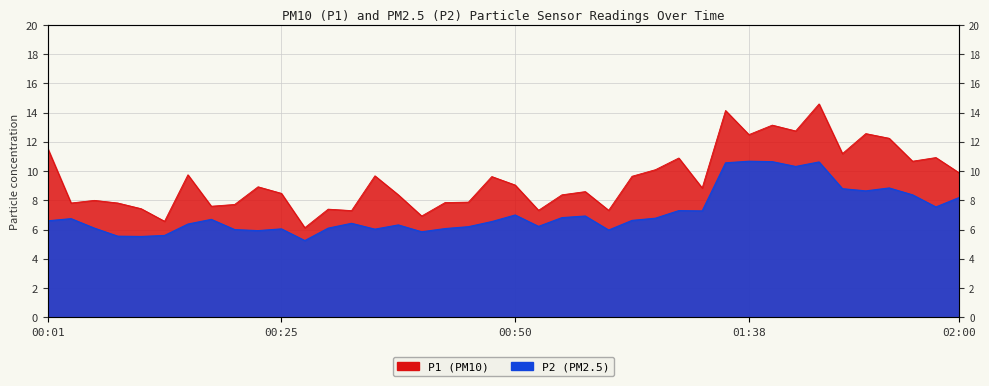

True or false: P2 has a value of 1.6 at 01:58.

False